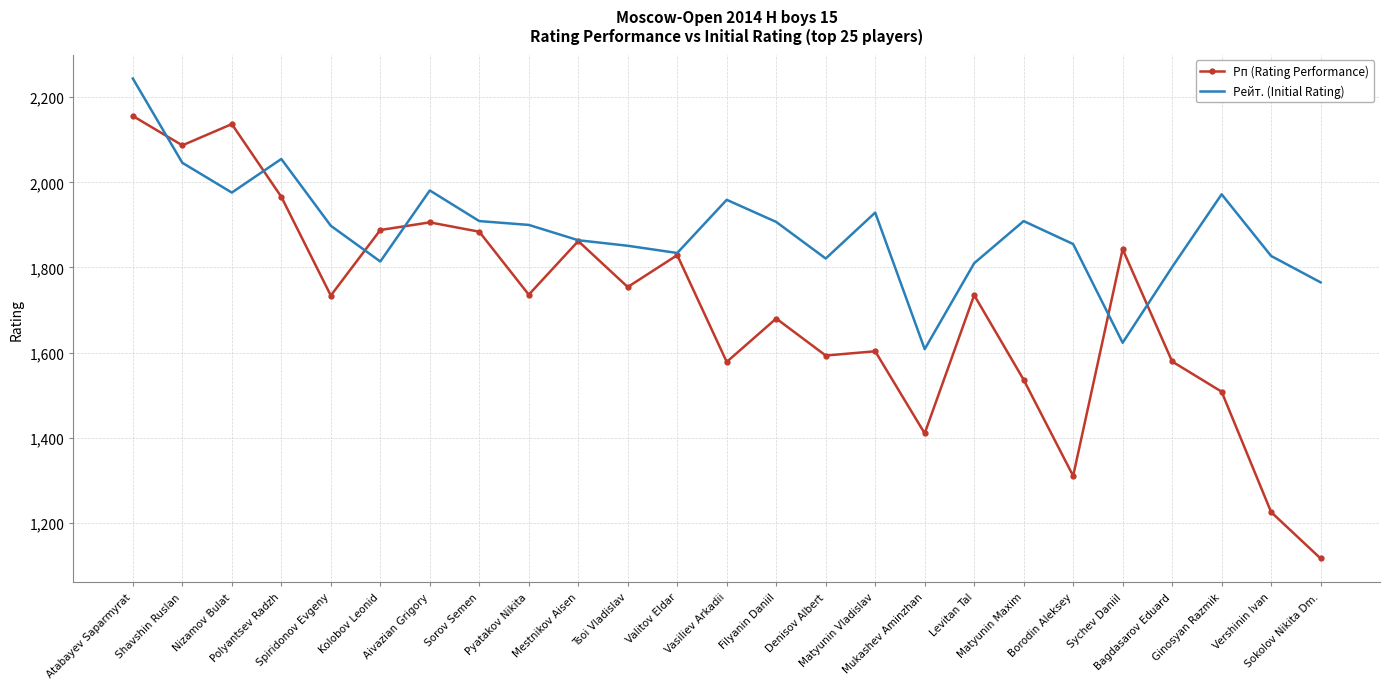

After their last crossing, which series has the higher values: Рп (Rating Performance) or Рейт. (Initial Rating)?

Рейт. (Initial Rating)